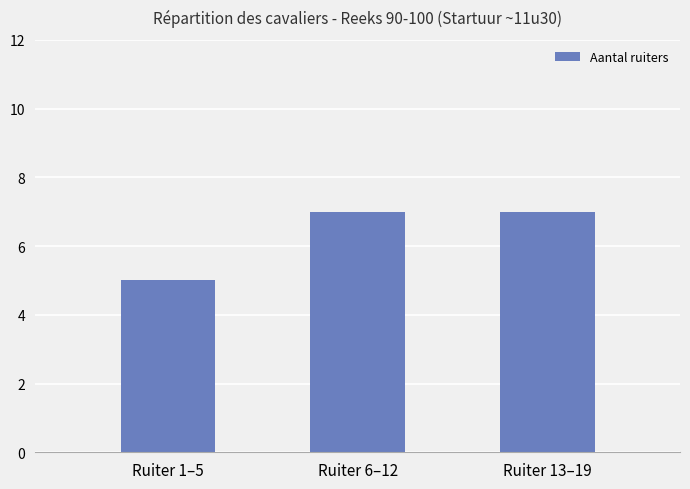

What is the greatest value displayed?

7